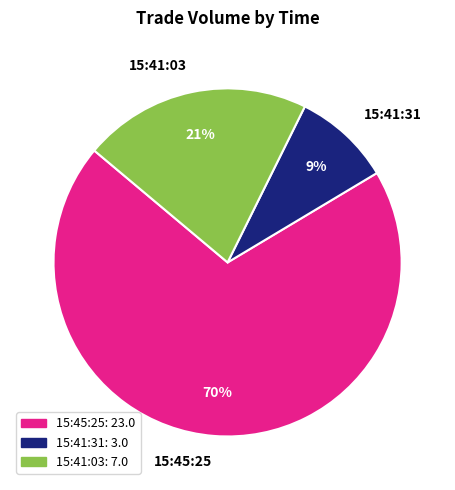

Which category has the smallest portion of the pie?

15:41:31